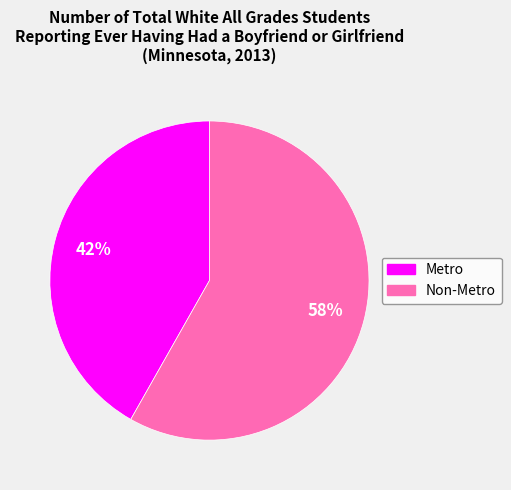

How many segments does this pie chart have?

2